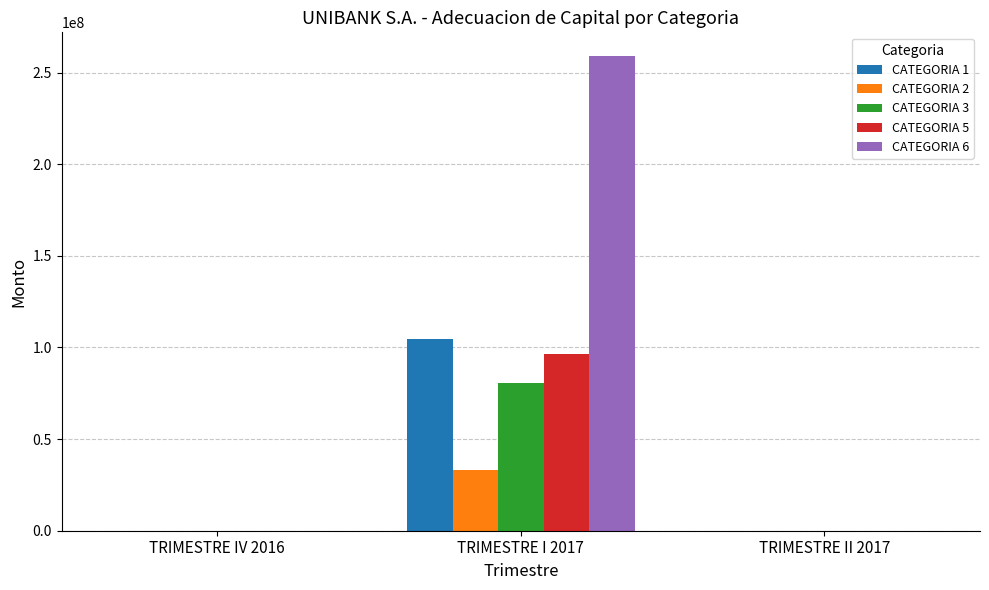

Which label corresponds to the largest value in the chart?

TRIMESTRE I 2017